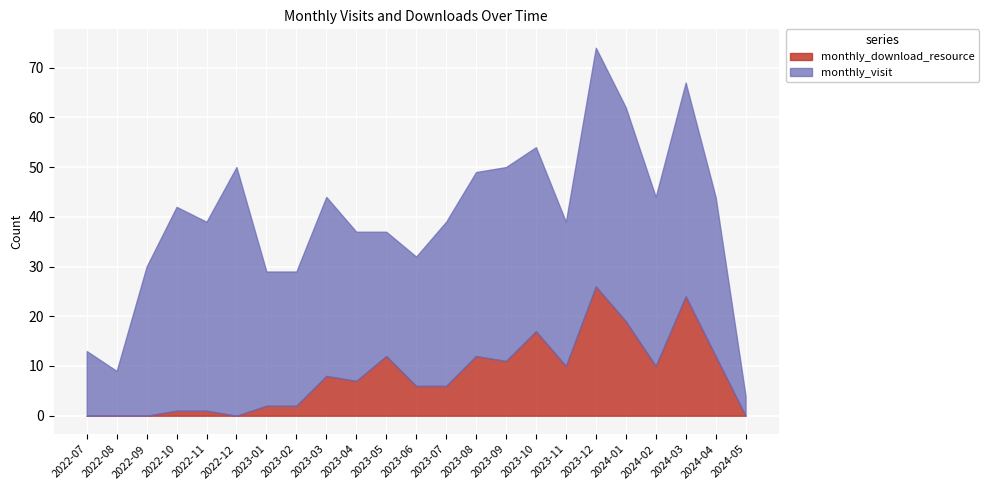

What is the label of the 6th point from the left?

2022-12